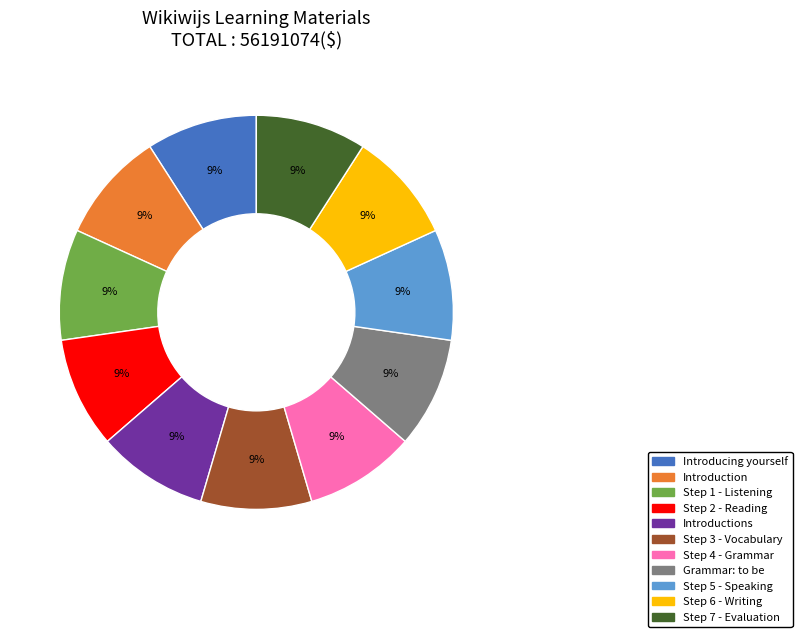

Is there a majority slice in this chart?

No